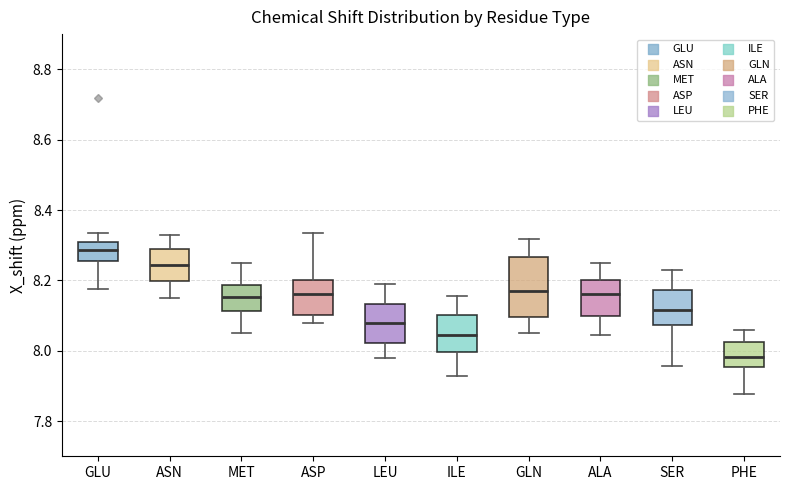

Where does the upper whisker of the box for GLN end on the y-axis? The values are not printed on the chart, so give them approximately, as read against the axis.

8.32